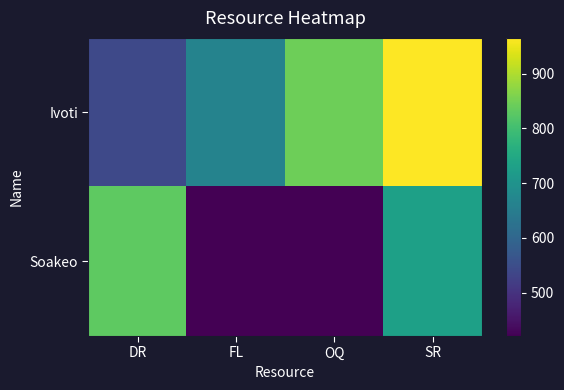

Between DR and SR, which is larger?

SR